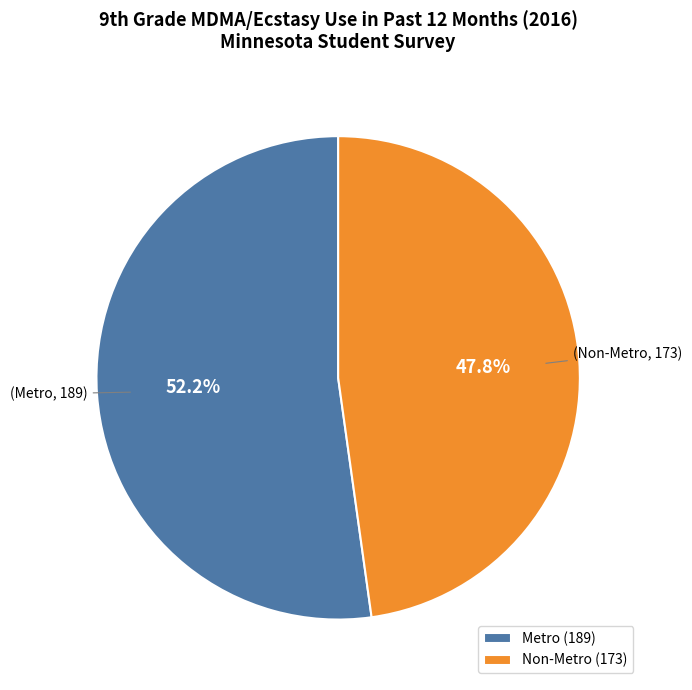

Is it true that Non-Metro is 48% of the pie?

True